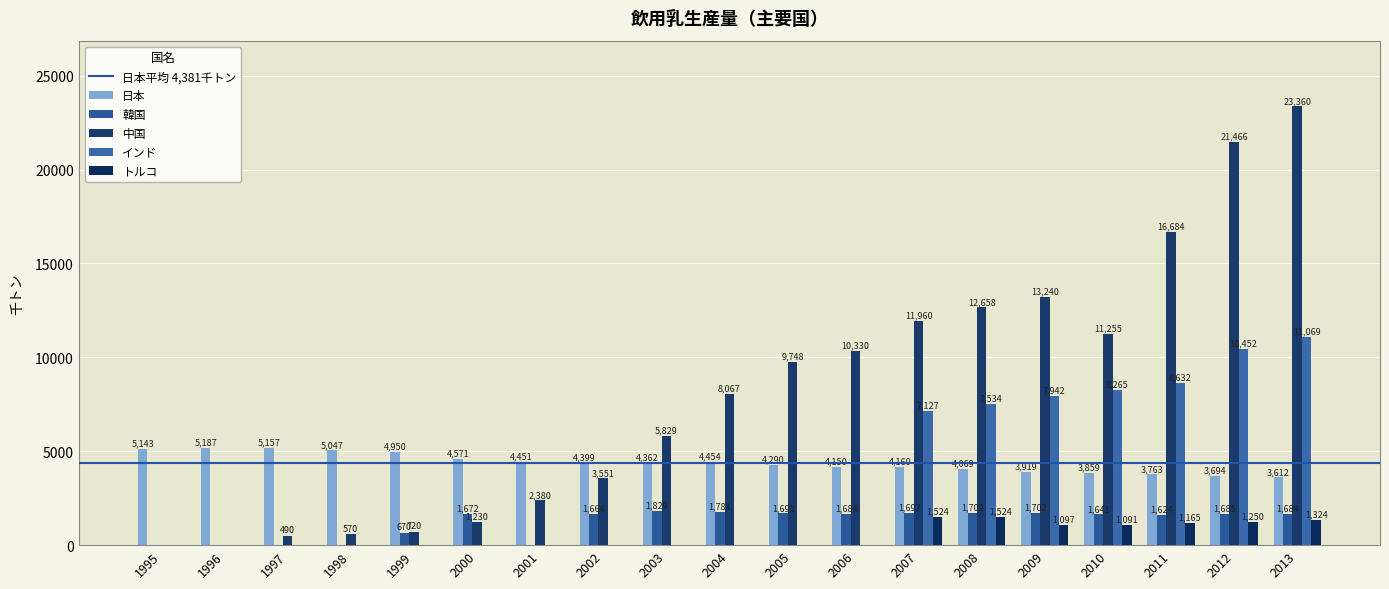

The 中国 series shows 570 at 1998. True or false?

True